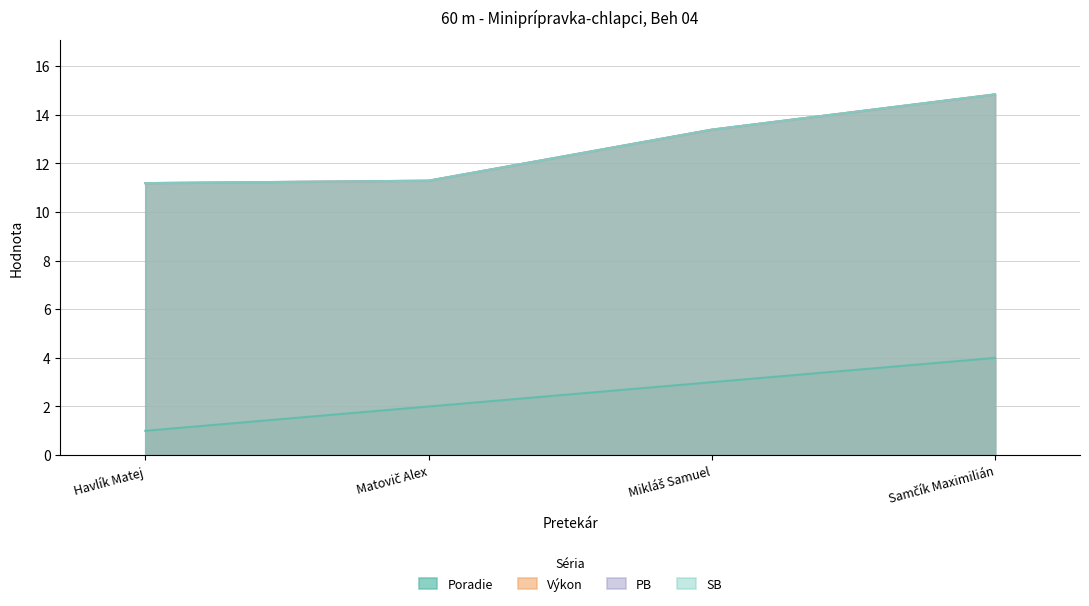

True or false: PB and SB cross at least once.

False